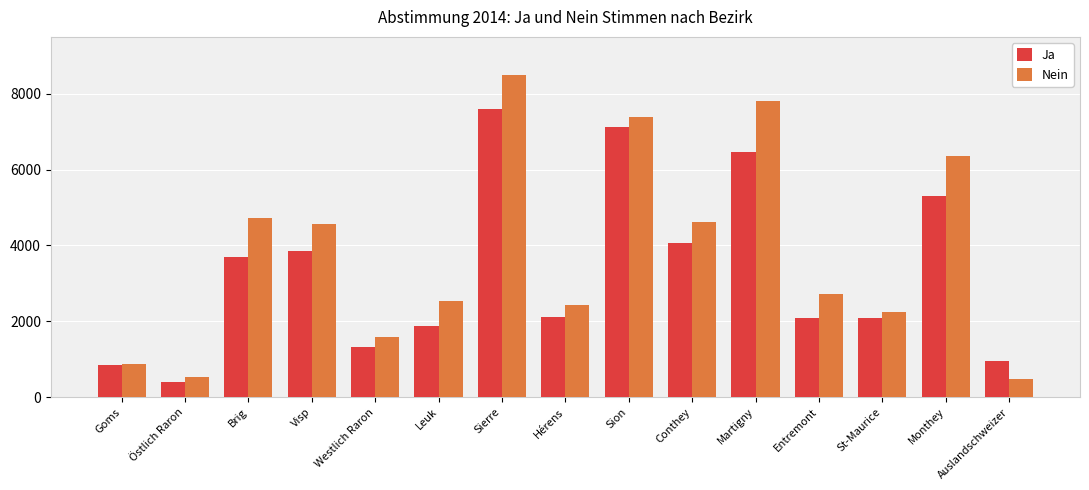

List the series in order of their overall mean, highest first.

Nein, Ja